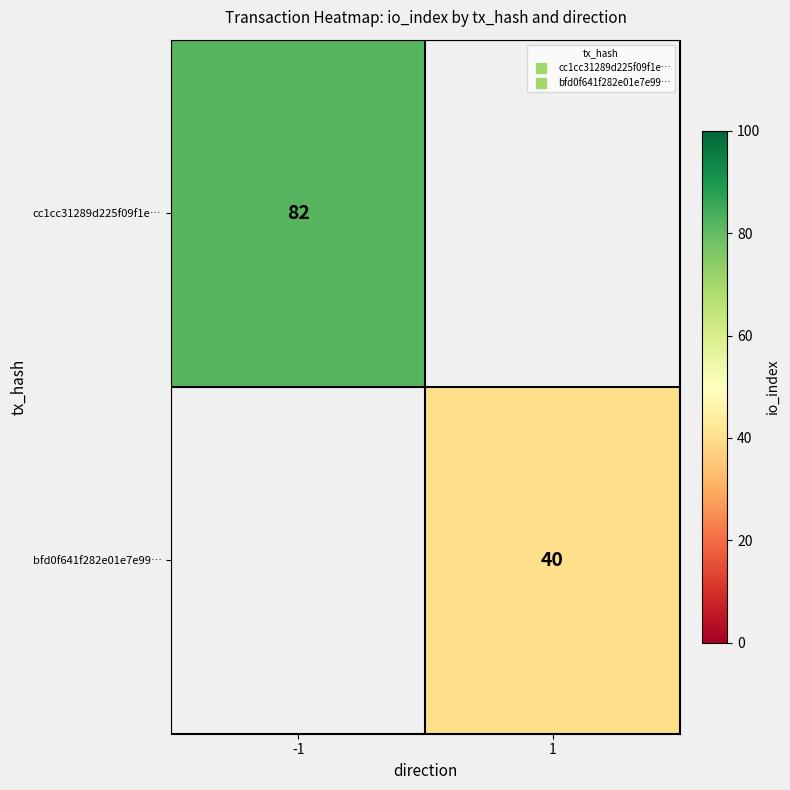

What is the sum of all bfd0f641f282e01e7e99… values?

40